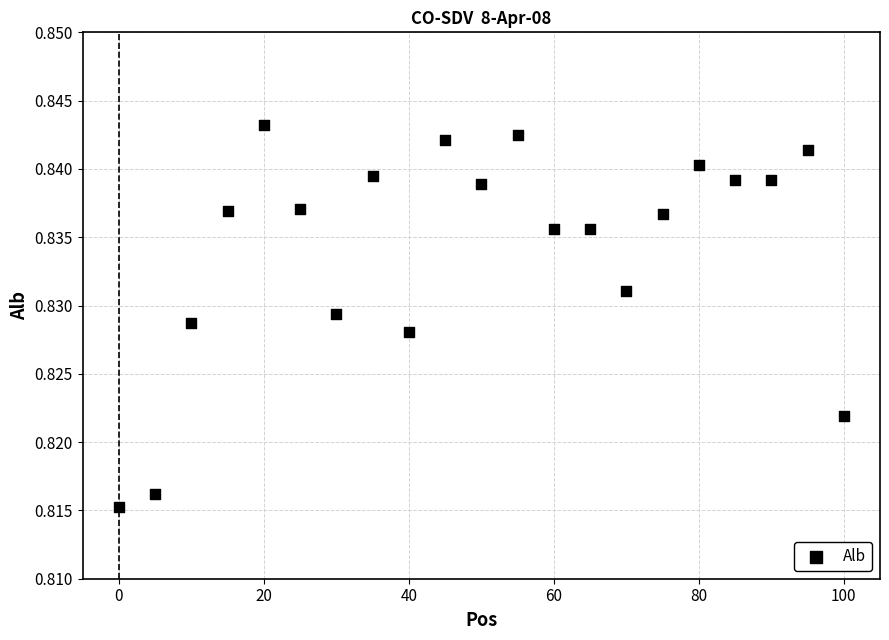

What is the range of X values (max minus min)?

100.0